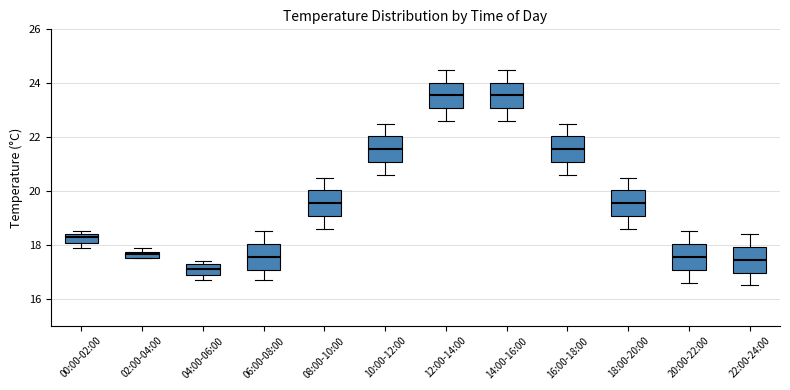

Where does the lower whisker of the box for 22:00-24:00 end on the y-axis? The values are not printed on the chart, so give them approximately, as read against the axis.

16.6